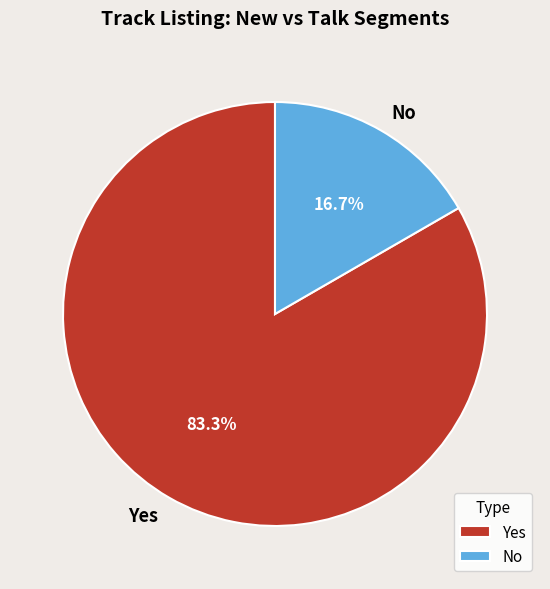

Between No and Yes, which is larger?

Yes